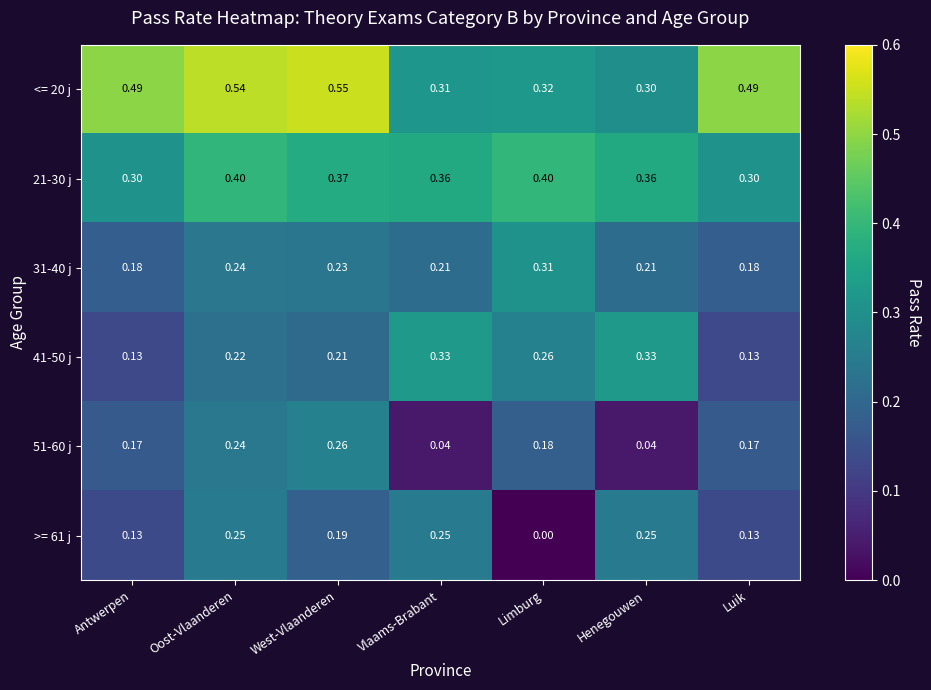

Which category has the lowest value across all series?

Limburg